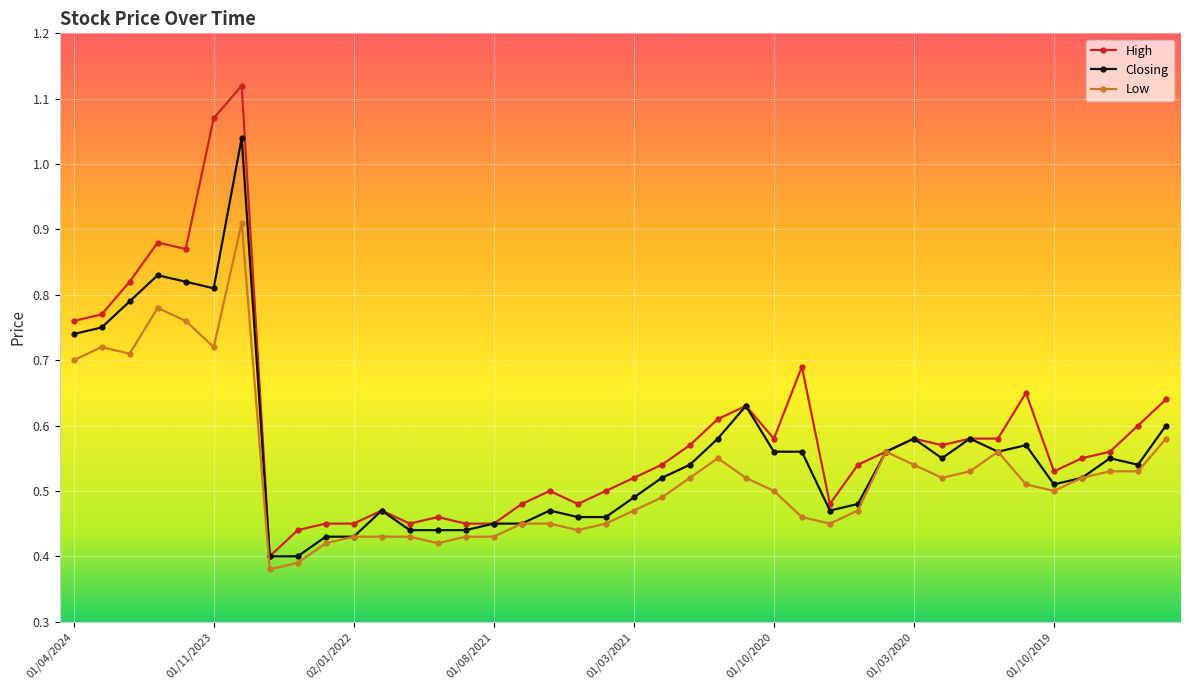

Which series has the widest spread of values?

High